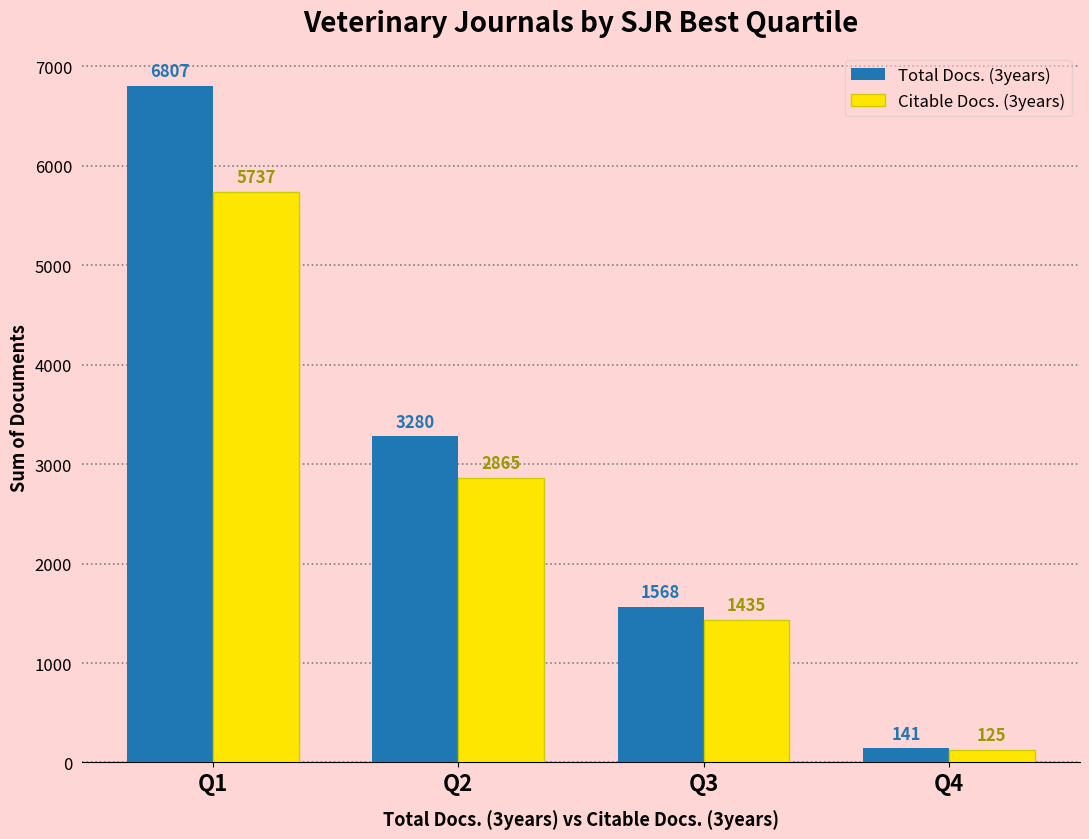

Is it true that Citable Docs. (3years) equals 125 at Q4?

True